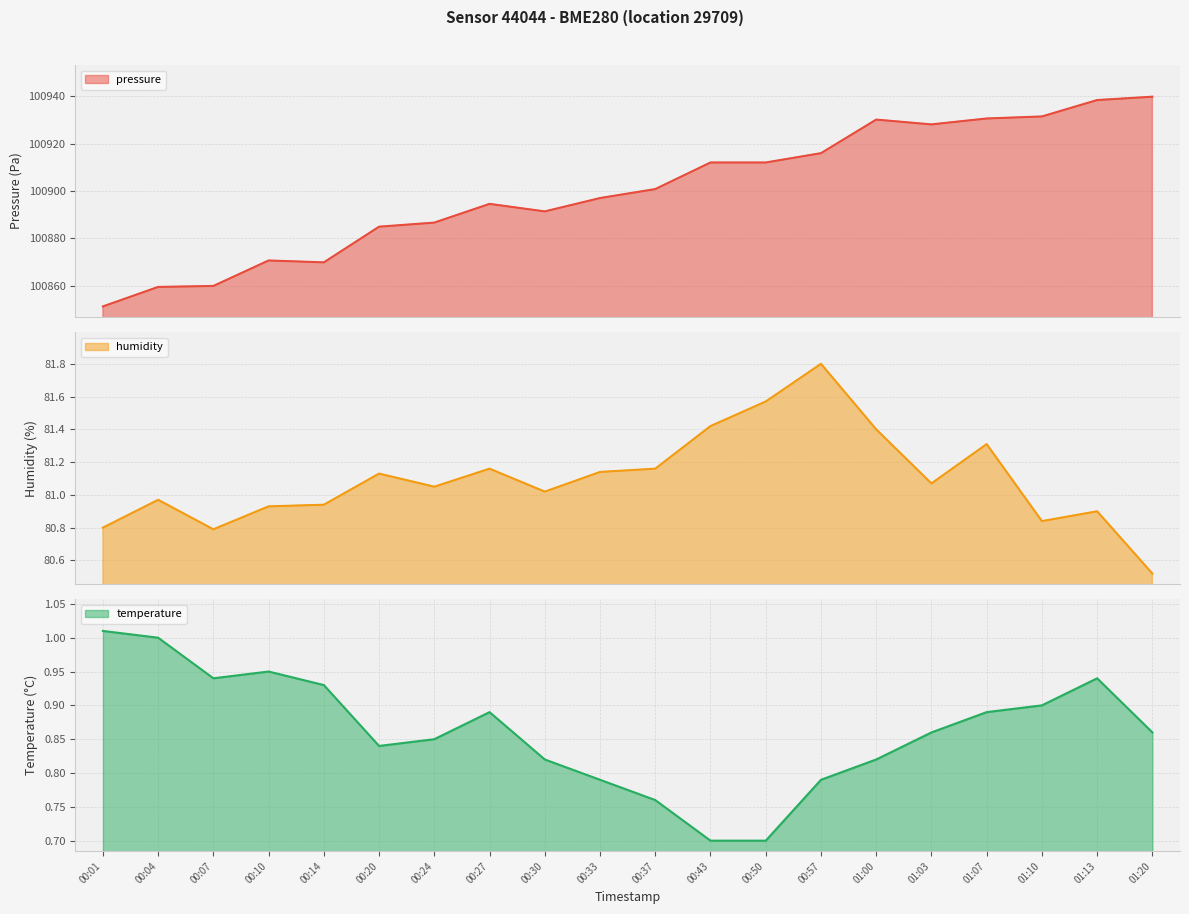

Between 01:07 and 00:37, which is larger?

01:07